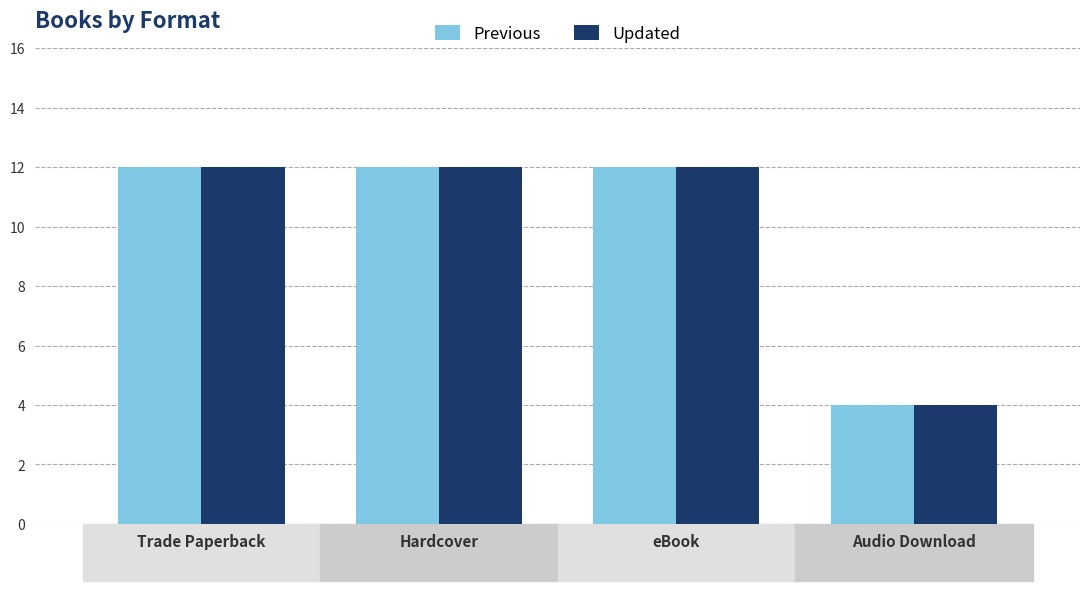

What are all the series names shown in the legend?

Previous, Updated